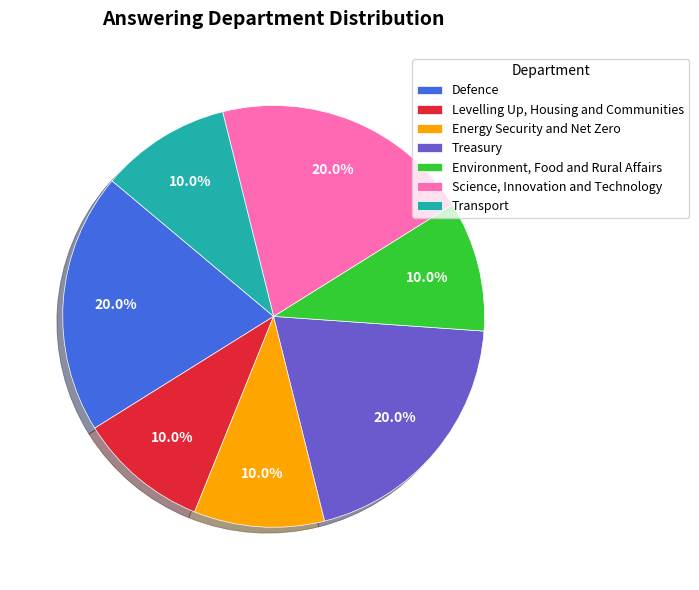

To the nearest percent, what is the combined percentage of Science, Innovation and Technology and Levelling Up, Housing and Communities?

30%